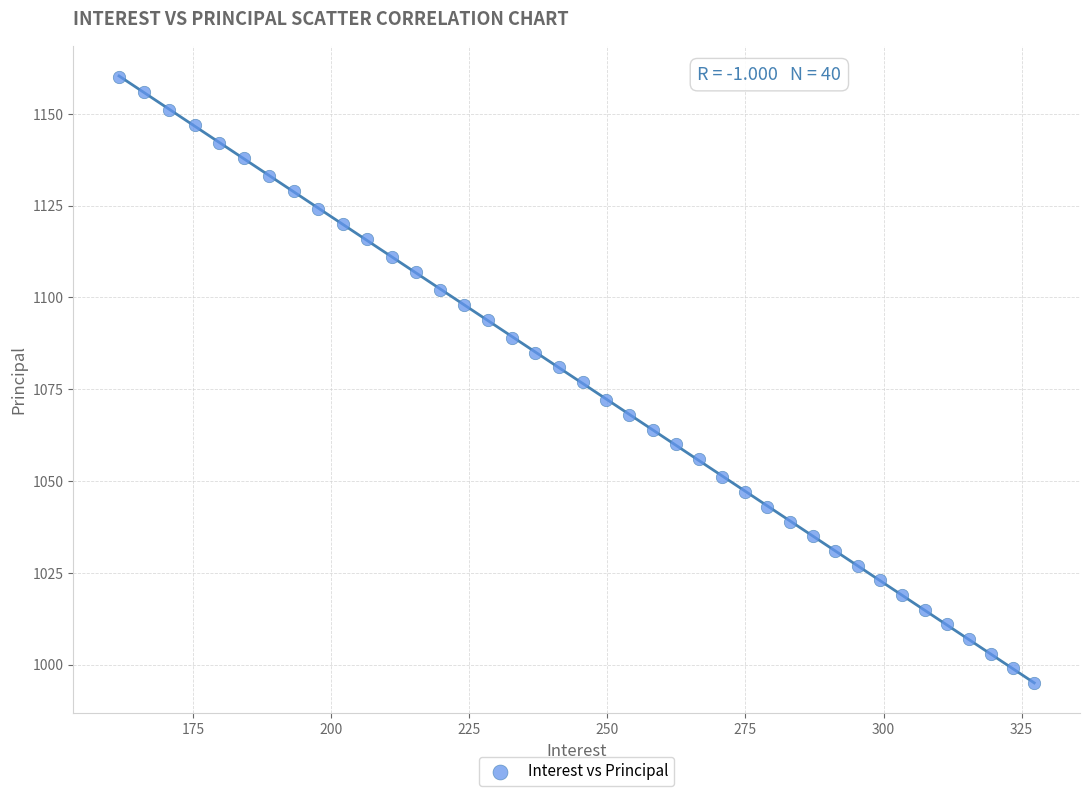

What is the range of Y values (max minus min)?

165